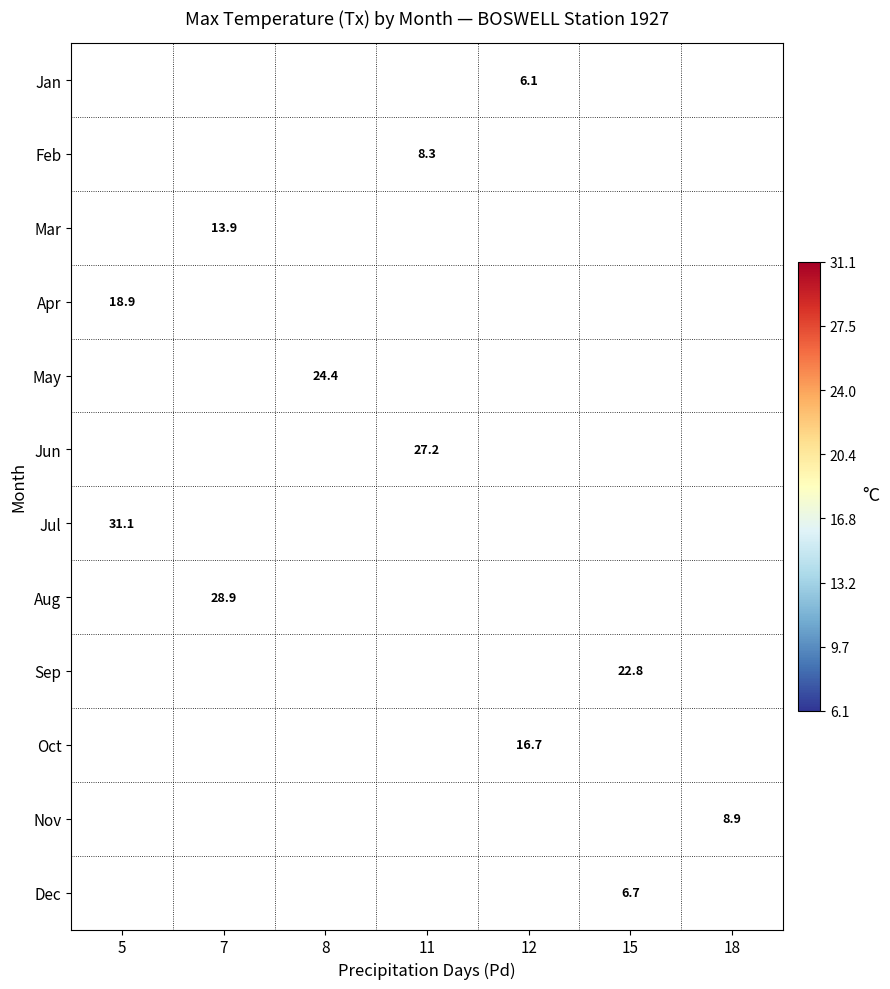

What is the smallest value displayed?

6.1